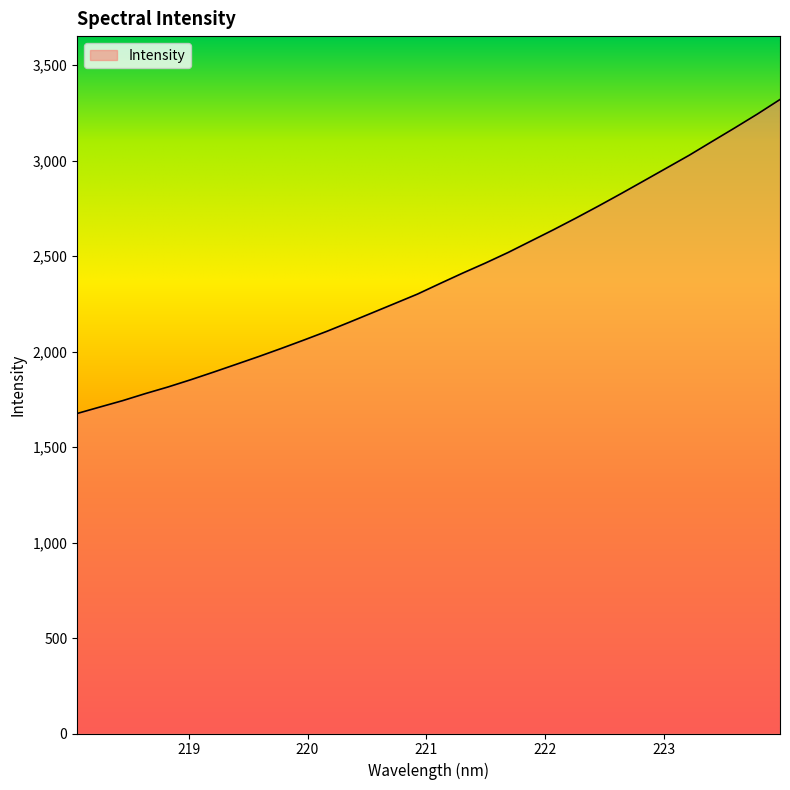

What is the maximum value shown in the chart?

3320.3